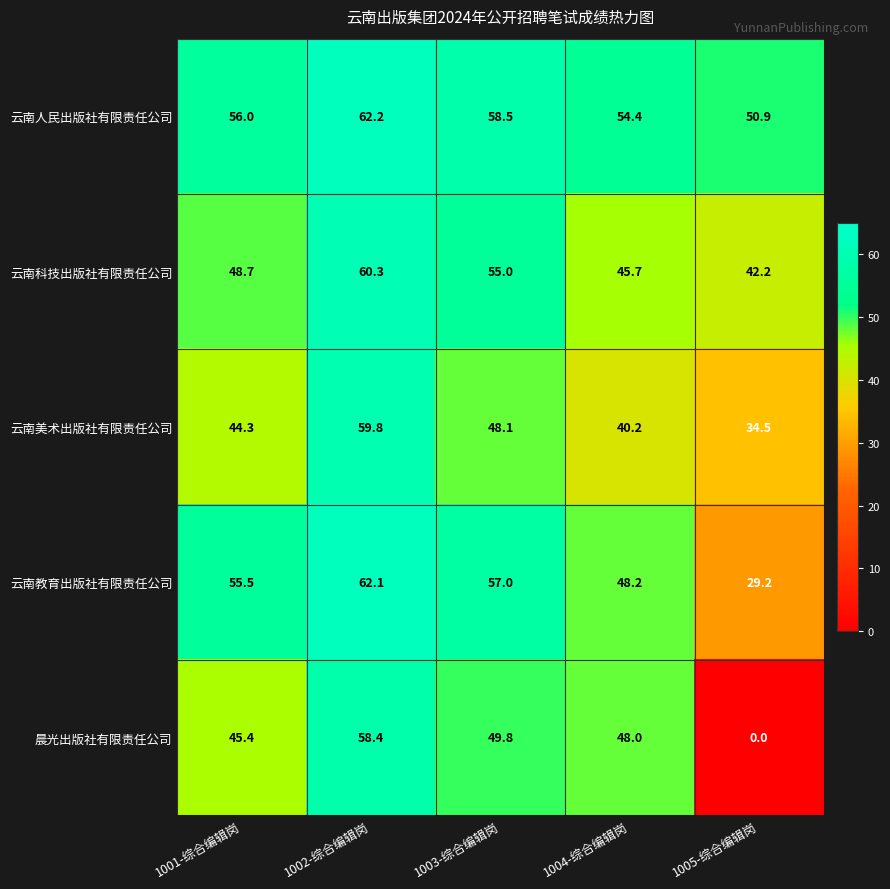

At which category does the chart reach its peak across all series?

1002-综合编辑岗